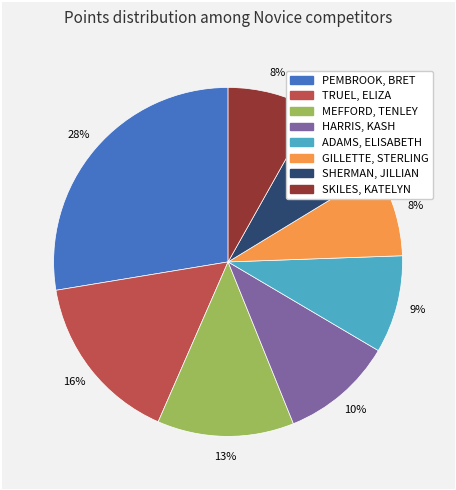

Is the sum of MEFFORD, TENLEY and ADAMS, ELISABETH greater than half?

No